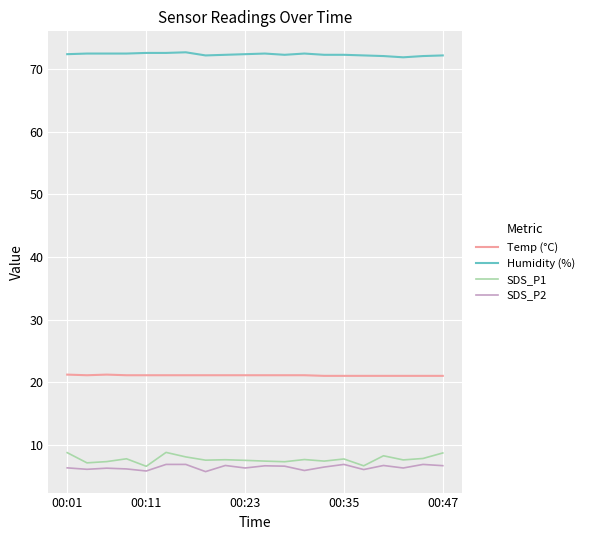

True or false: Humidity (%) and Temp (°C) cross at least once.

False